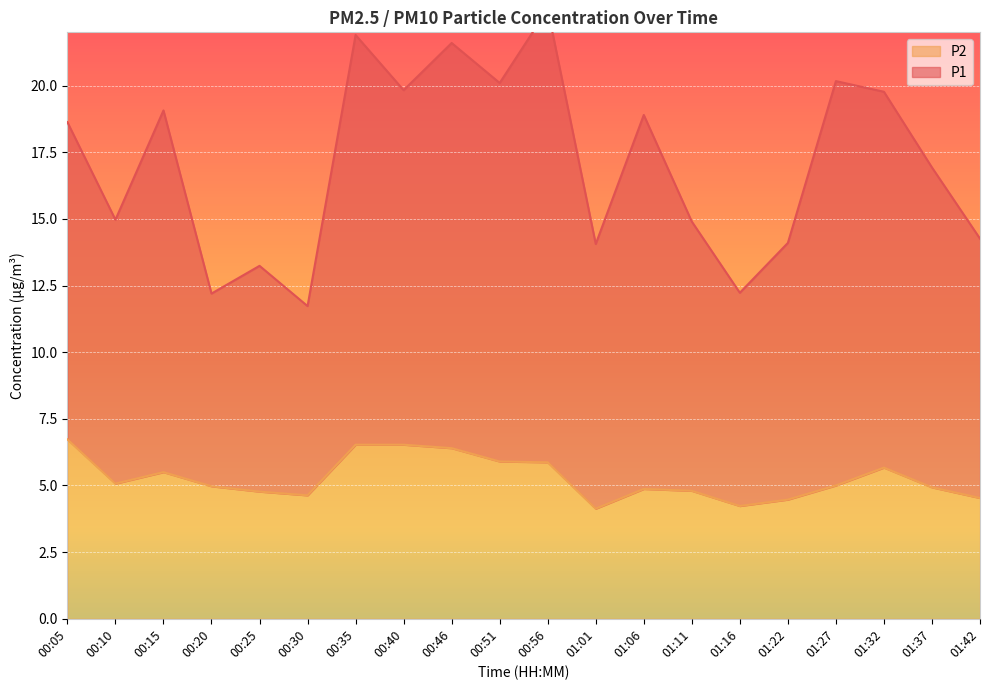

What are all the series names shown in the legend?

P1, P2